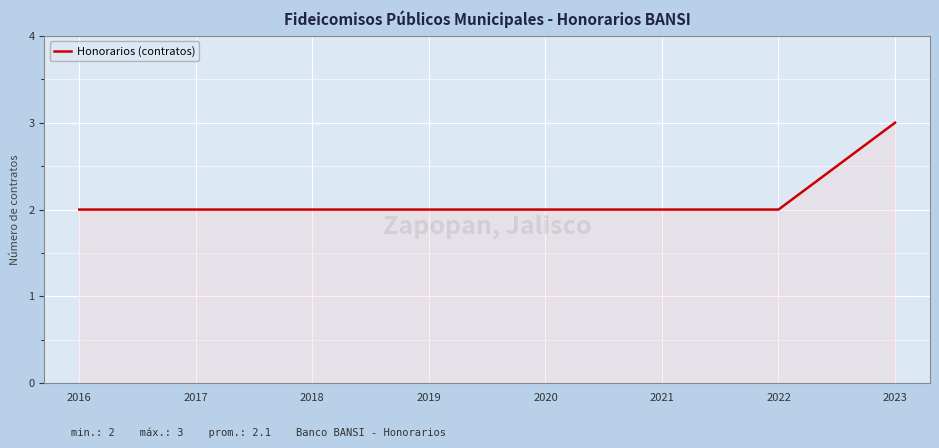

What is the greatest value displayed?

3